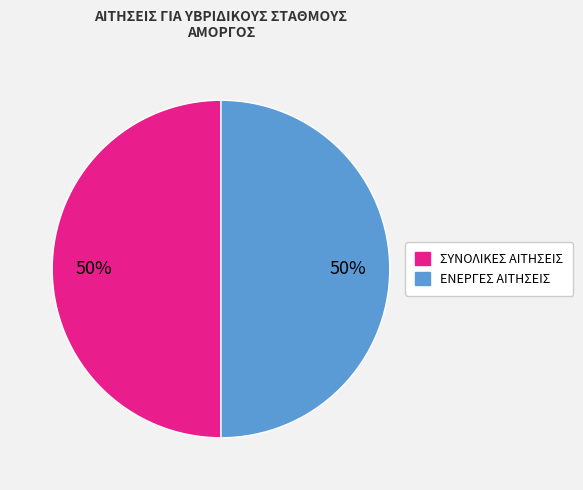

To the nearest percent, what is the average slice percentage?

50%